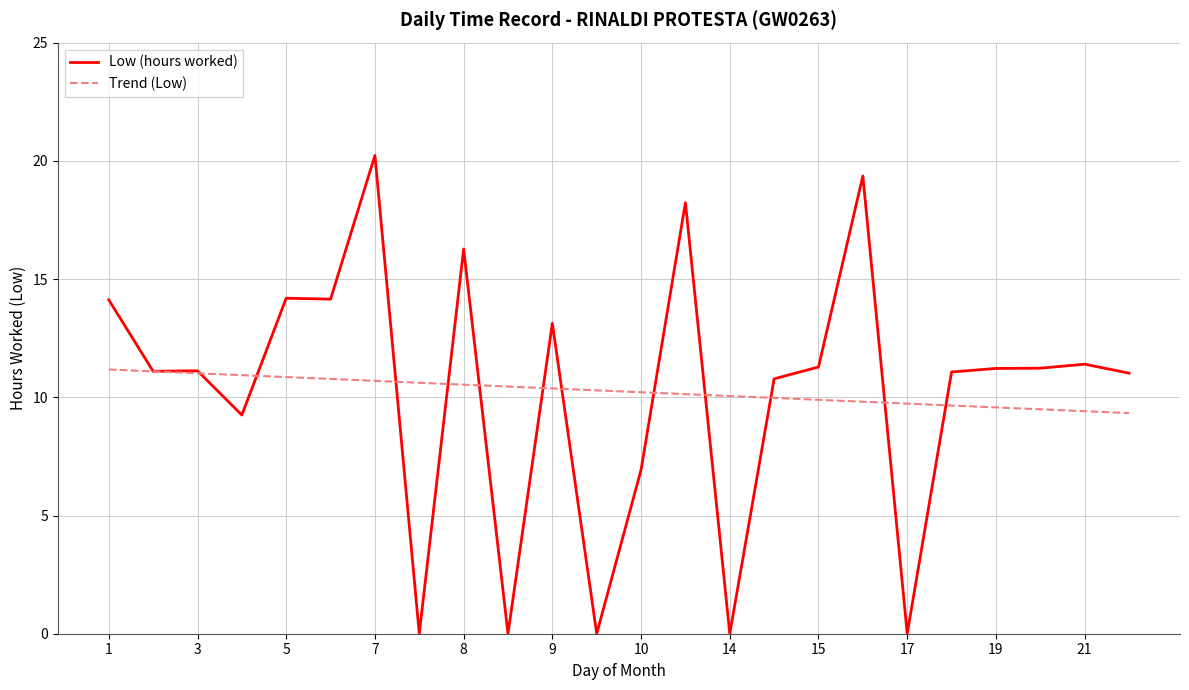

What is the greatest value displayed?

20.2